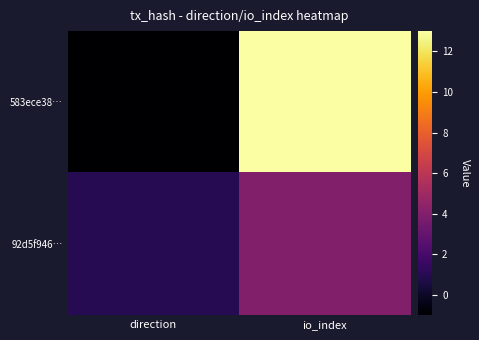

What is the maximum value shown in the chart?

13